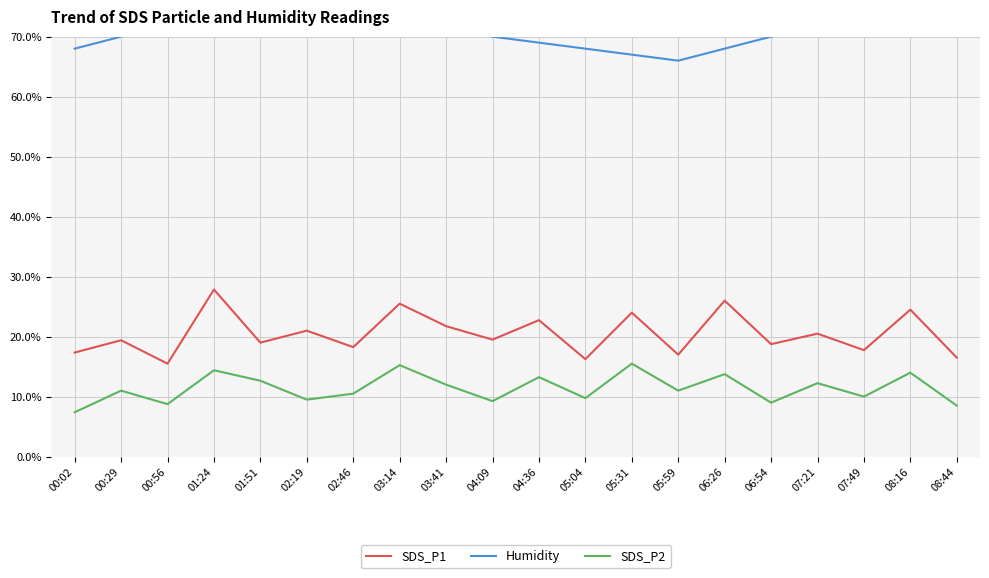

How many lines are shown in the chart?

3